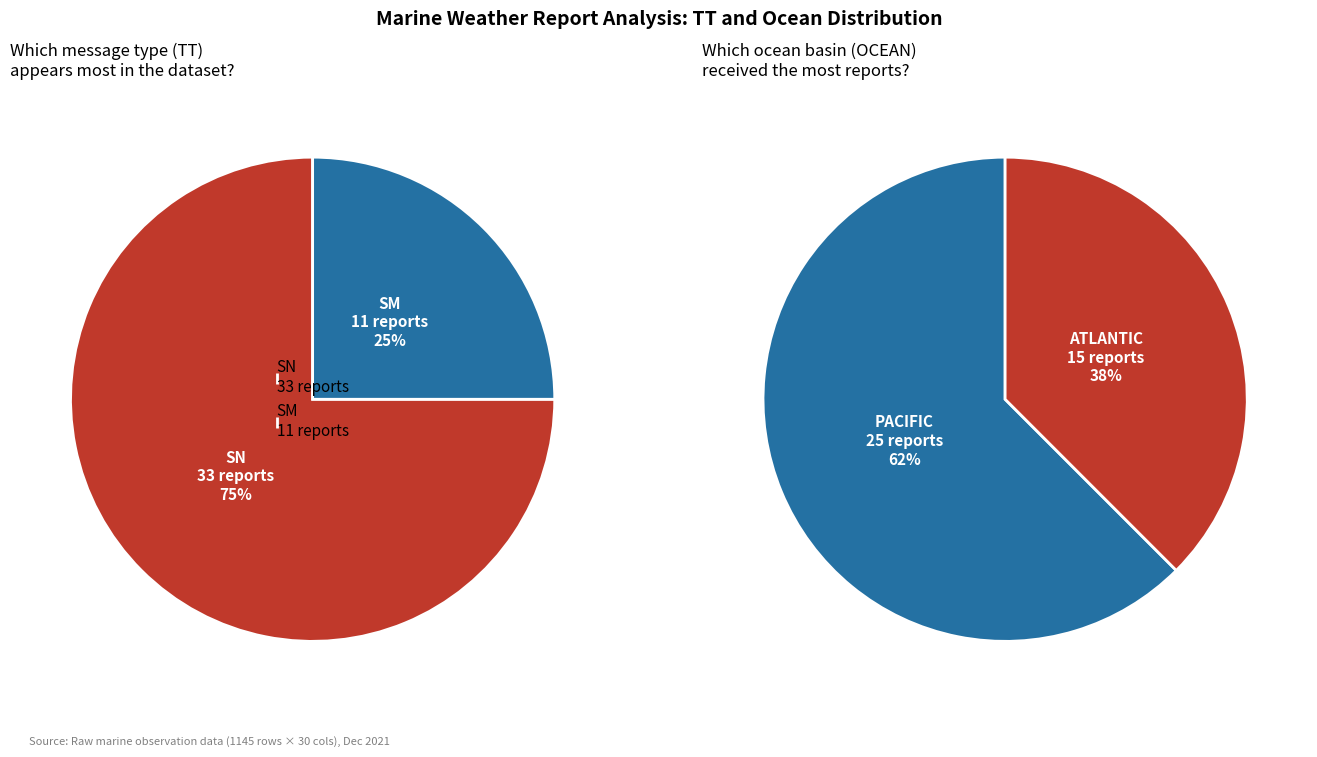

Does any single category account for the majority?

Yes